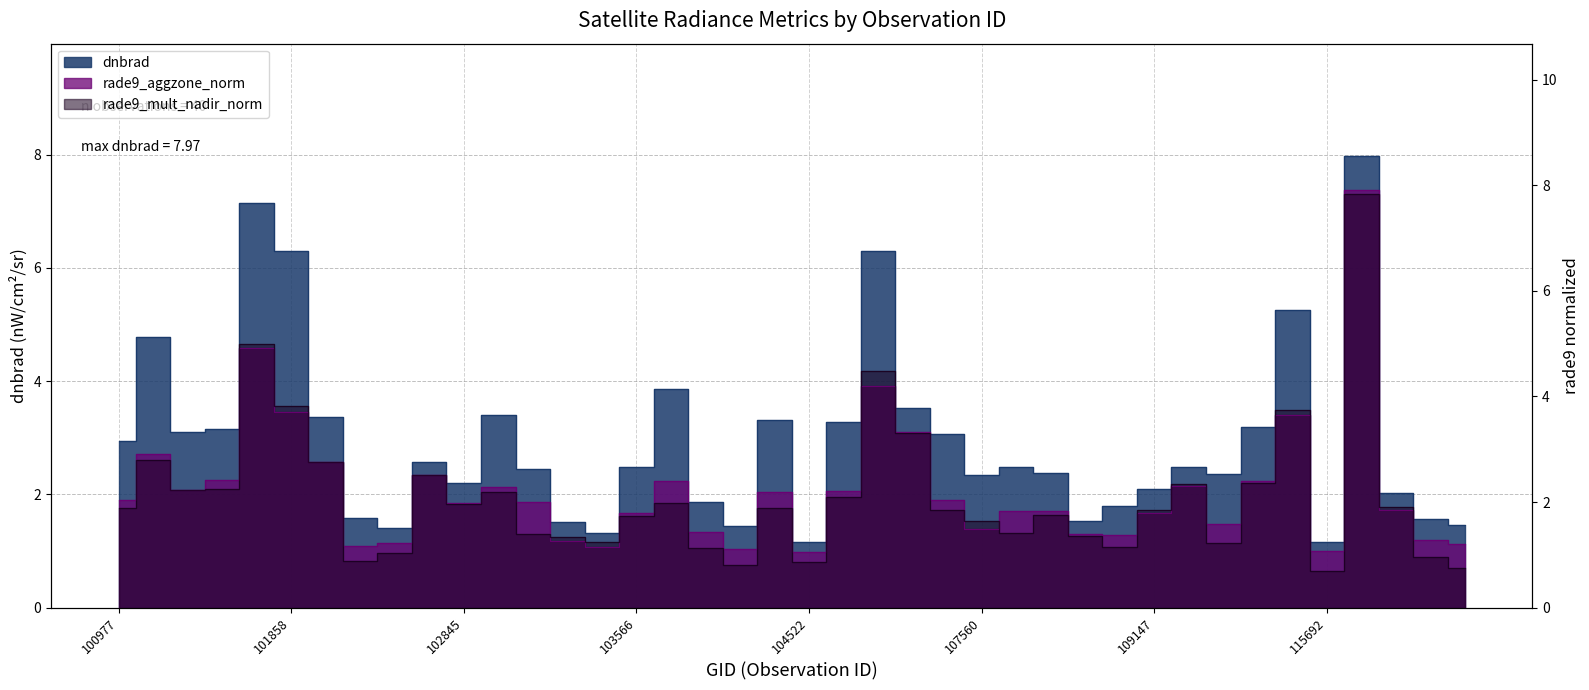

Reading left to right, transcribe all the data shown in this chart.

dnbrad: 100977=3.0	101102=4.8	101111=3.1	101234=3.2	101605=7.2	101858=6.3	101986=3.4	102352=1.6	102602=1.4	102724=2.6	102845=2.2	102964=3.4	103092=2.4	103330=1.5	103448=1.3	103566=2.5	103694=3.9	103811=1.9	104279=1.4	104405=3.3	104522=1.2	105916=3.3	106285=6.3	106642=3.5	107043=3.1	107560=2.4	107923=2.5	108090=2.4	108445=1.5	108621=1.8	109147=2.1	109320=2.5	109669=2.4	112066=3.2	112917=5.3	115692=1.2	119657=8.0	120691=2.0	124044=1.6	132023=1.5
rade9_aggzone_norm: 100977=2.0	101102=2.9	101111=2.2	101234=2.4	101605=4.9	101858=3.7	101986=2.8	102352=1.2	102602=1.2	102724=2.5	102845=2.0	102964=2.3	103092=2.0	103330=1.3	103448=1.2	103566=1.8	103694=2.4	103811=1.4	104279=1.1	104405=2.2	104522=1.1	105916=2.2	106285=4.2	106642=3.3	107043=2.0	107560=1.5	107923=1.8	108090=1.8	108445=1.4	108621=1.4	109147=1.8	109320=2.3	109669=1.6	112066=2.4	112917=3.6	115692=1.1	119657=7.9	120691=1.8	124044=1.3	132023=1.2
rade9_mult_nadir_norm: 100977=1.9	101102=2.8	101111=2.2	101234=2.3	101605=5.0	101858=3.8	101986=2.8	102352=0.9	102602=1.0	102724=2.5	102845=2.0	102964=2.2	103092=1.4	103330=1.3	103448=1.2	103566=1.7	103694=2.0	103811=1.1	104279=0.8	104405=1.9	104522=0.9	105916=2.1	106285=4.5	106642=3.3	107043=1.9	107560=1.6	107923=1.4	108090=1.8	108445=1.4	108621=1.1	109147=1.8	109320=2.3	109669=1.2	112066=2.4	112917=3.7	115692=0.7	119657=7.8	120691=1.9	124044=1.0	132023=0.8